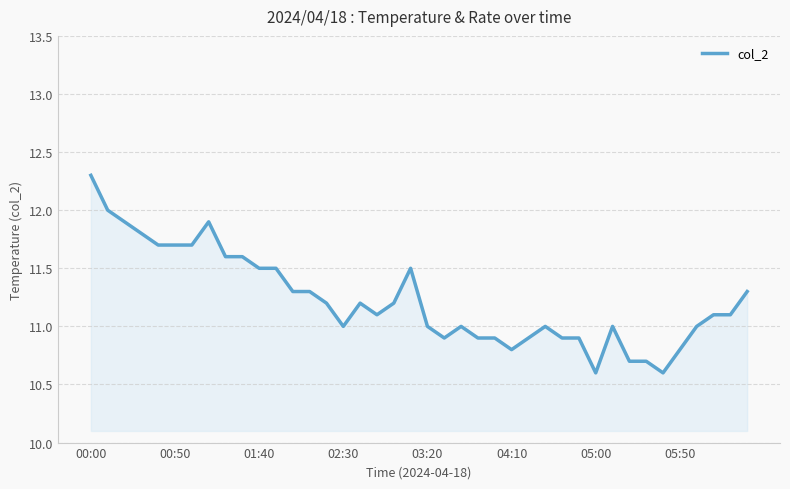

What is the maximum value shown in the chart?

12.3